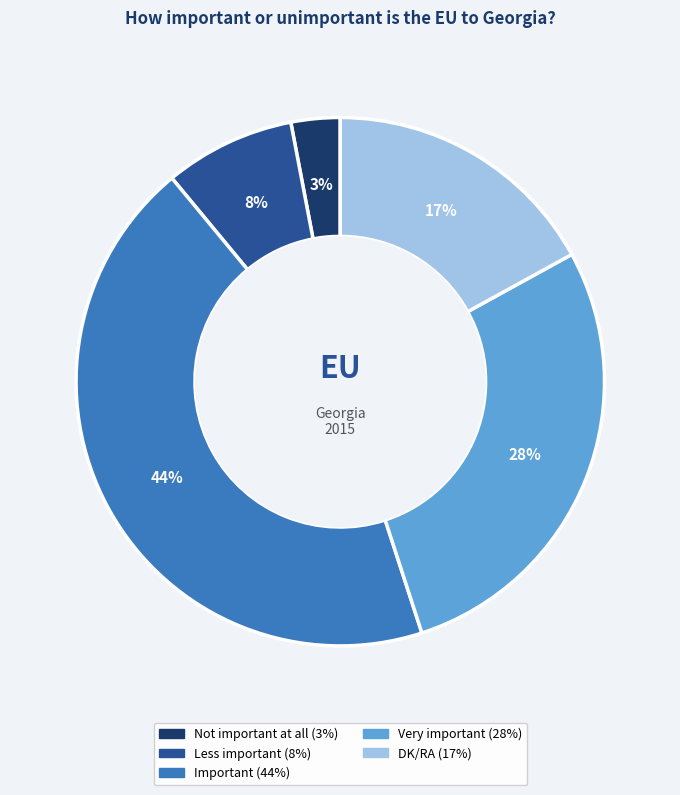

Do Not important at all and Important together represent more than half of the pie?

No